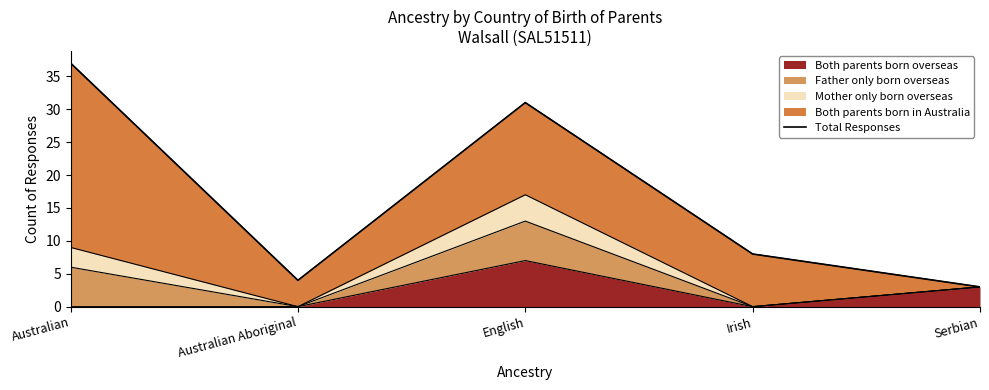

The chart shows a value of 52 at English. True or false?

False